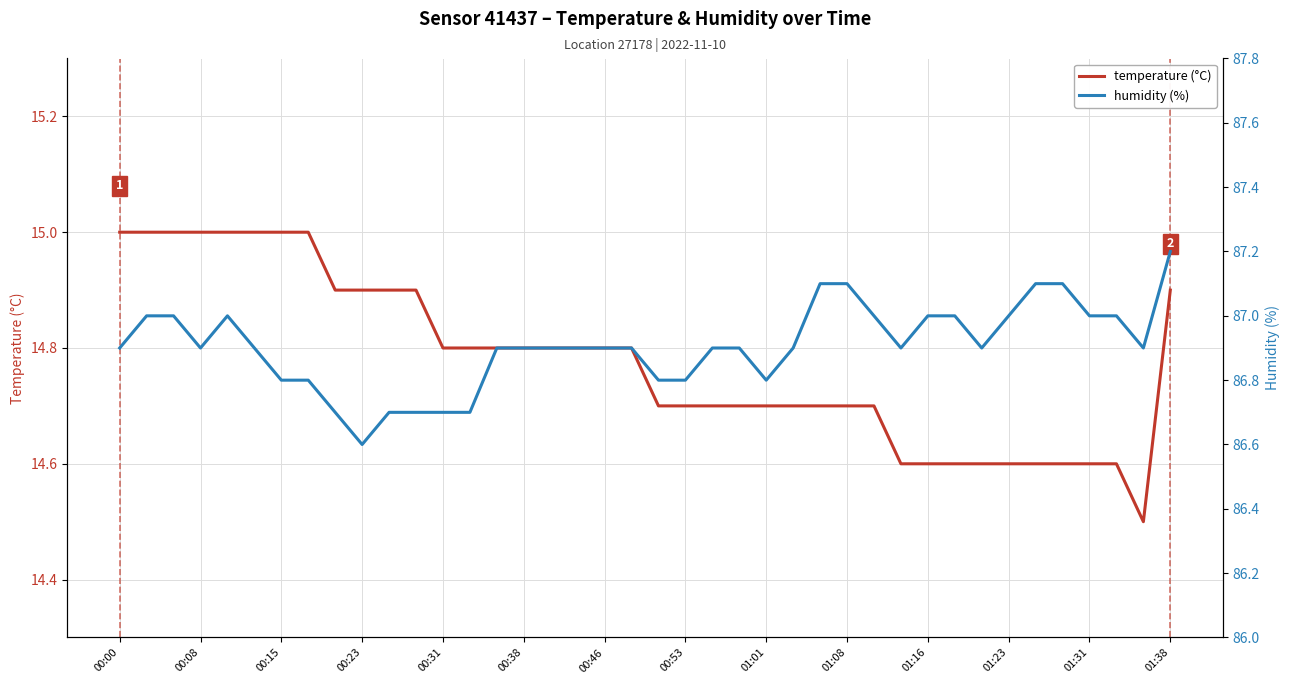

What are all the series names shown in the legend?

temperature (°C), humidity (%)